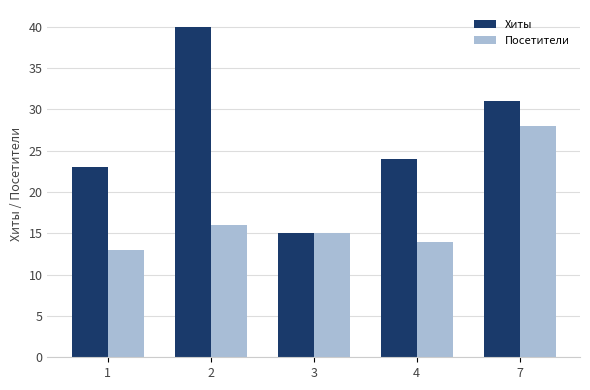

What is the sum of the Хиты values at 7 and 2?

71